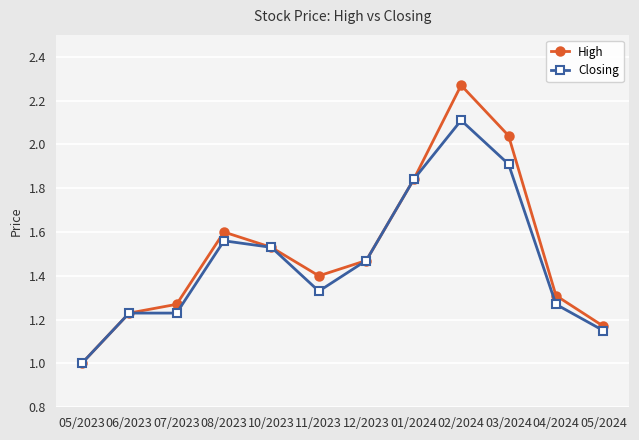

Which series has the largest total across all categories?

High